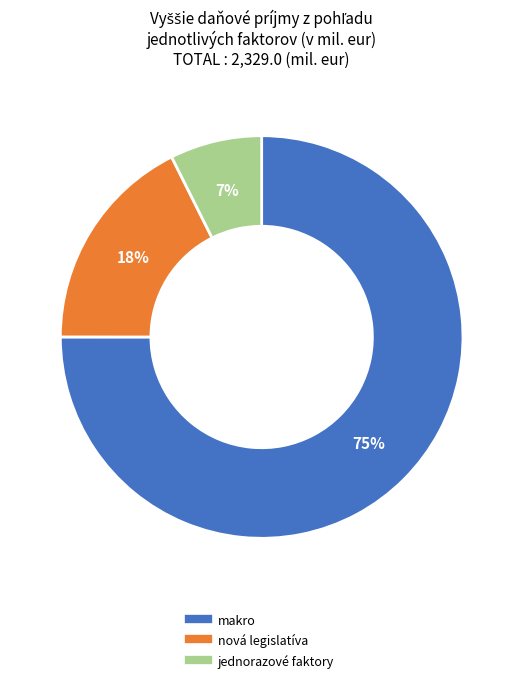

Which slice is the largest?

makro